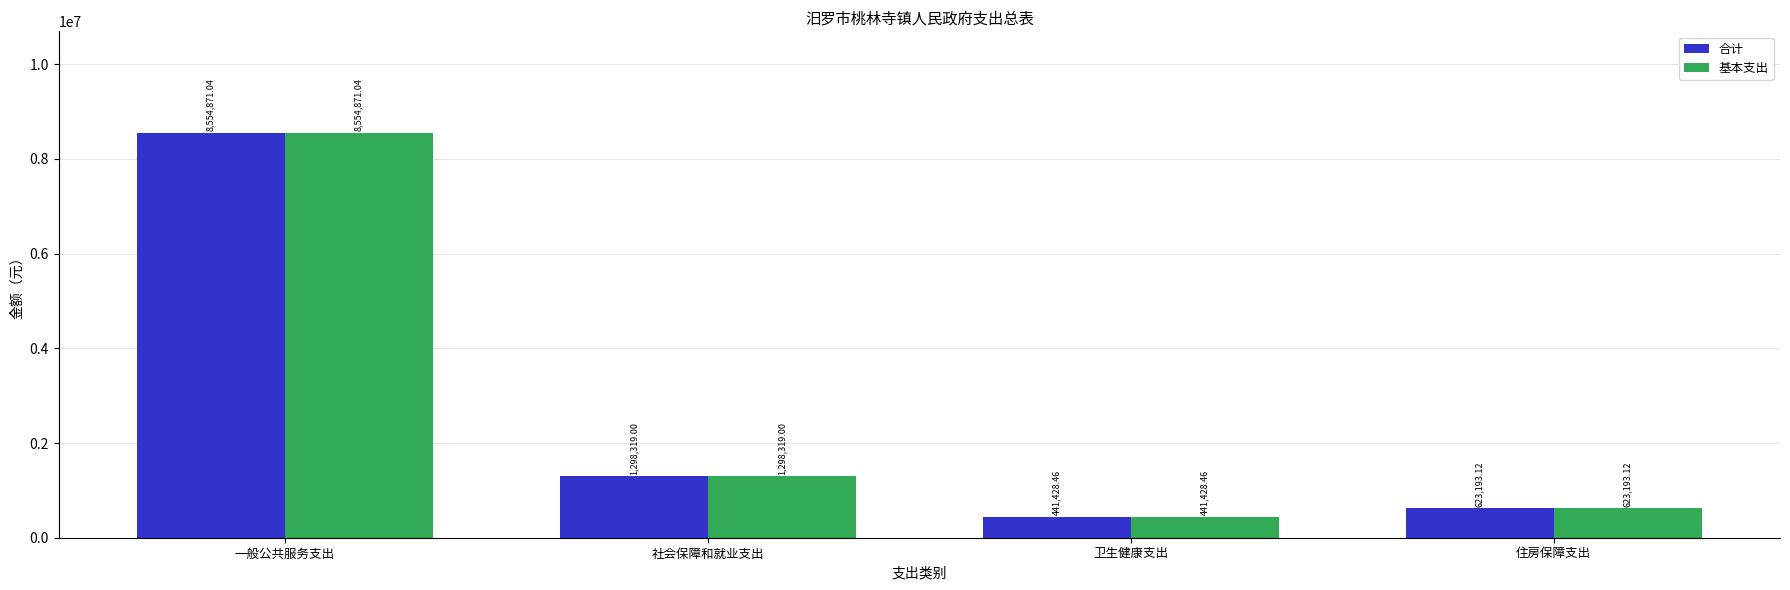

Reading left to right, extract all data points from this chart.

合计: 8554871.0	1298319.0	441428.5	623193.1
基本支出: 8554871.0	1298319.0	441428.5	623193.1